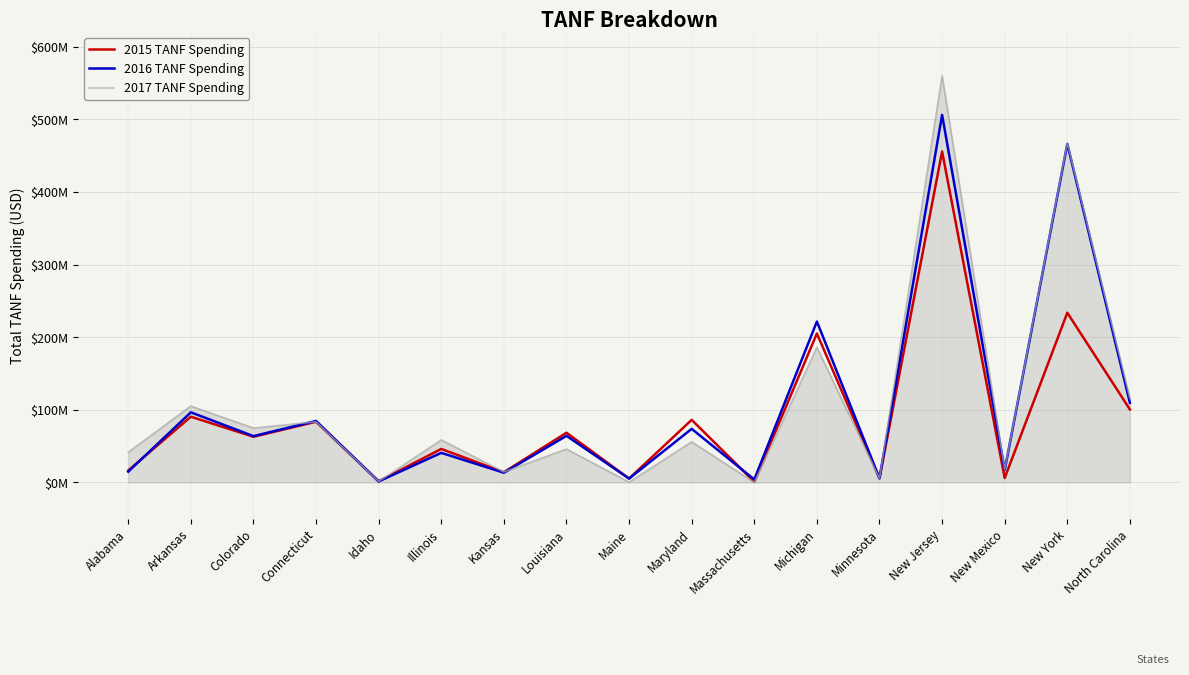

What are all the series names shown in the legend?

2015 TANF Spending, 2016 TANF Spending, 2017 TANF Spending